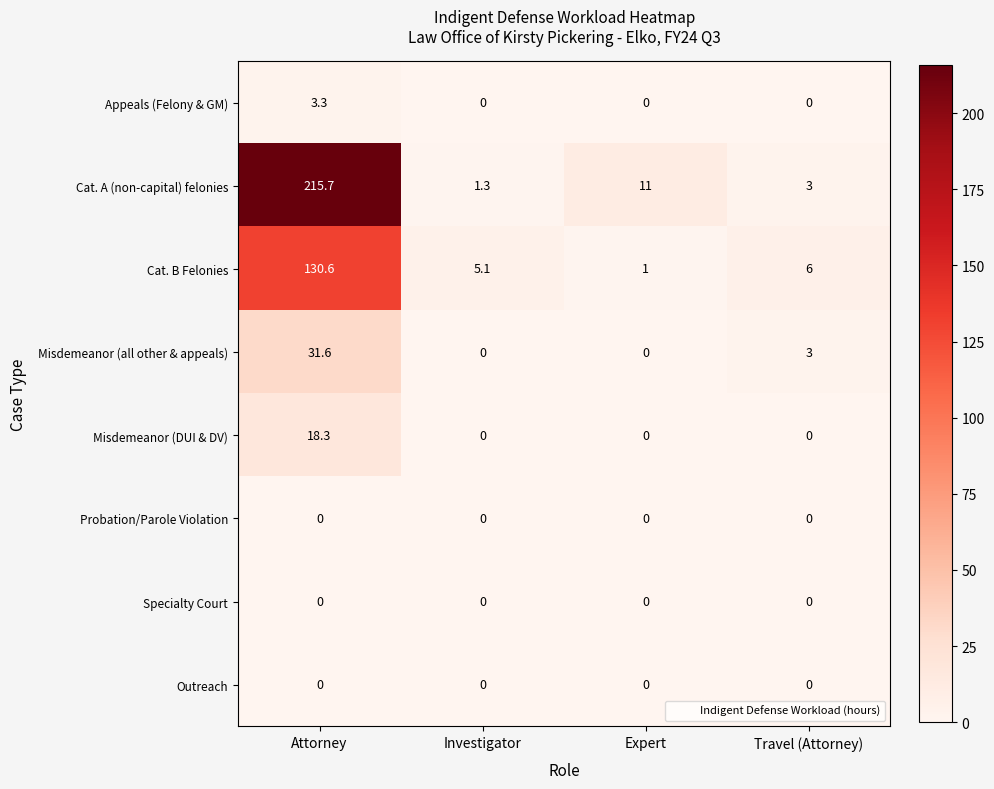

Is it true that Specialty Court equals 0.0 at Investigator?

True